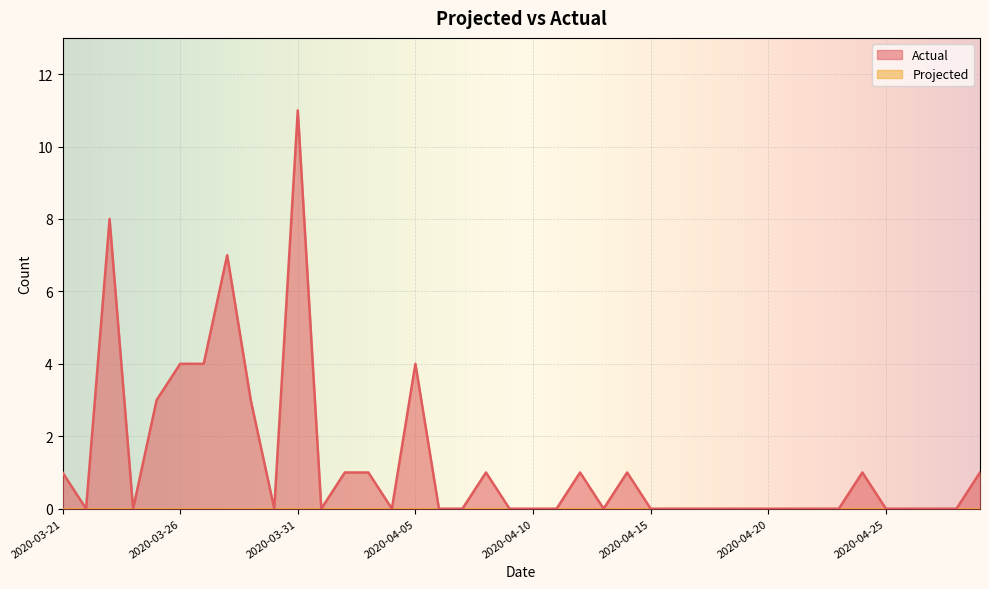

Is it true that the value at 2020-04-21 is 4?

False